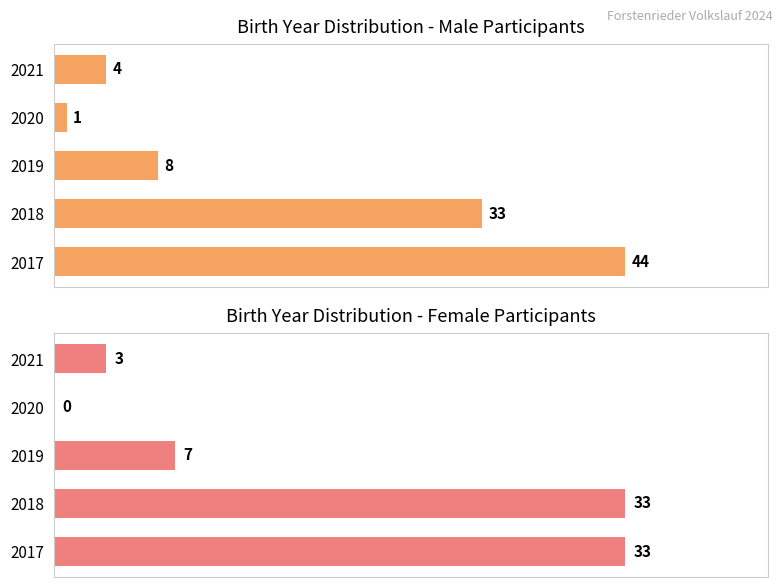

Reading right to left, list all the values displayed in this chart.

Male (M): 4	1	8	33	44
Female (W): 3	0	7	33	33